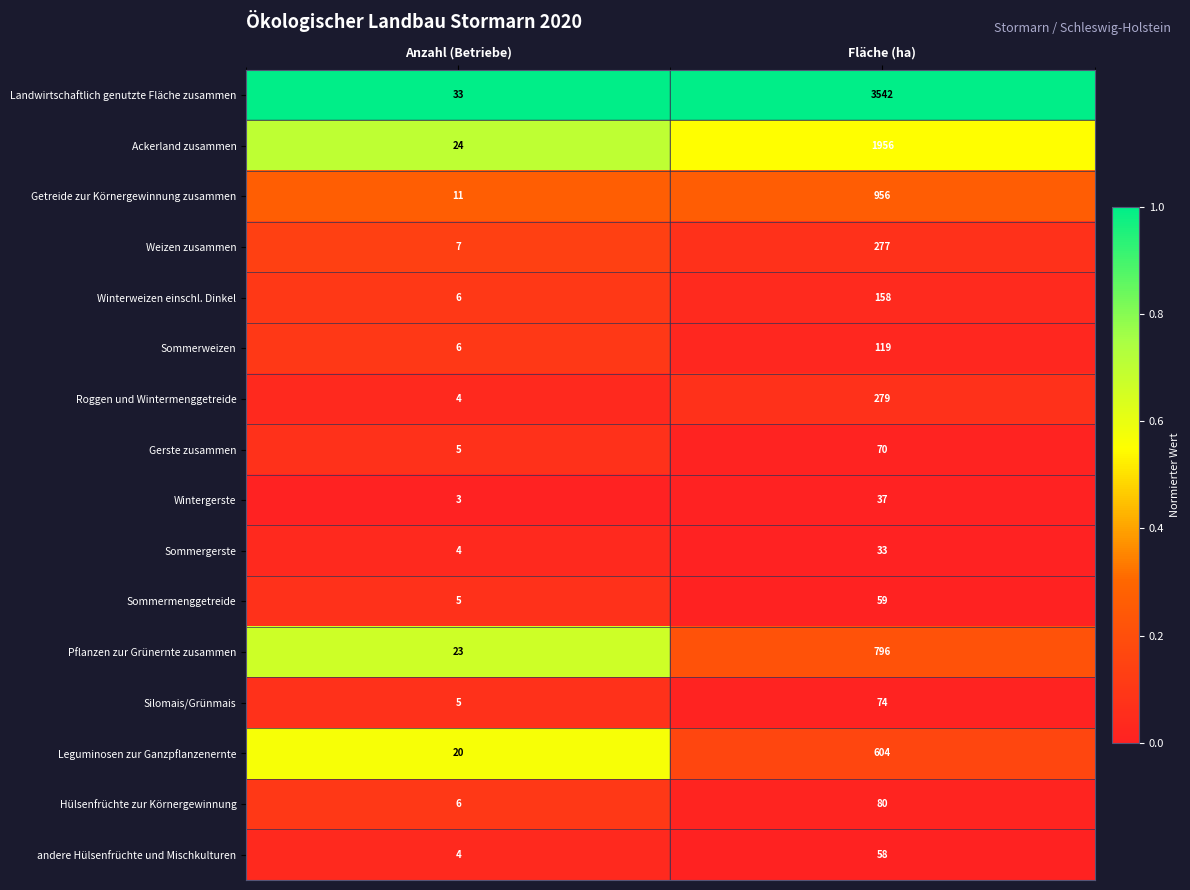

Which series has the largest total across all categories?

Landwirtschaftlich genutzte Fläche zusammen